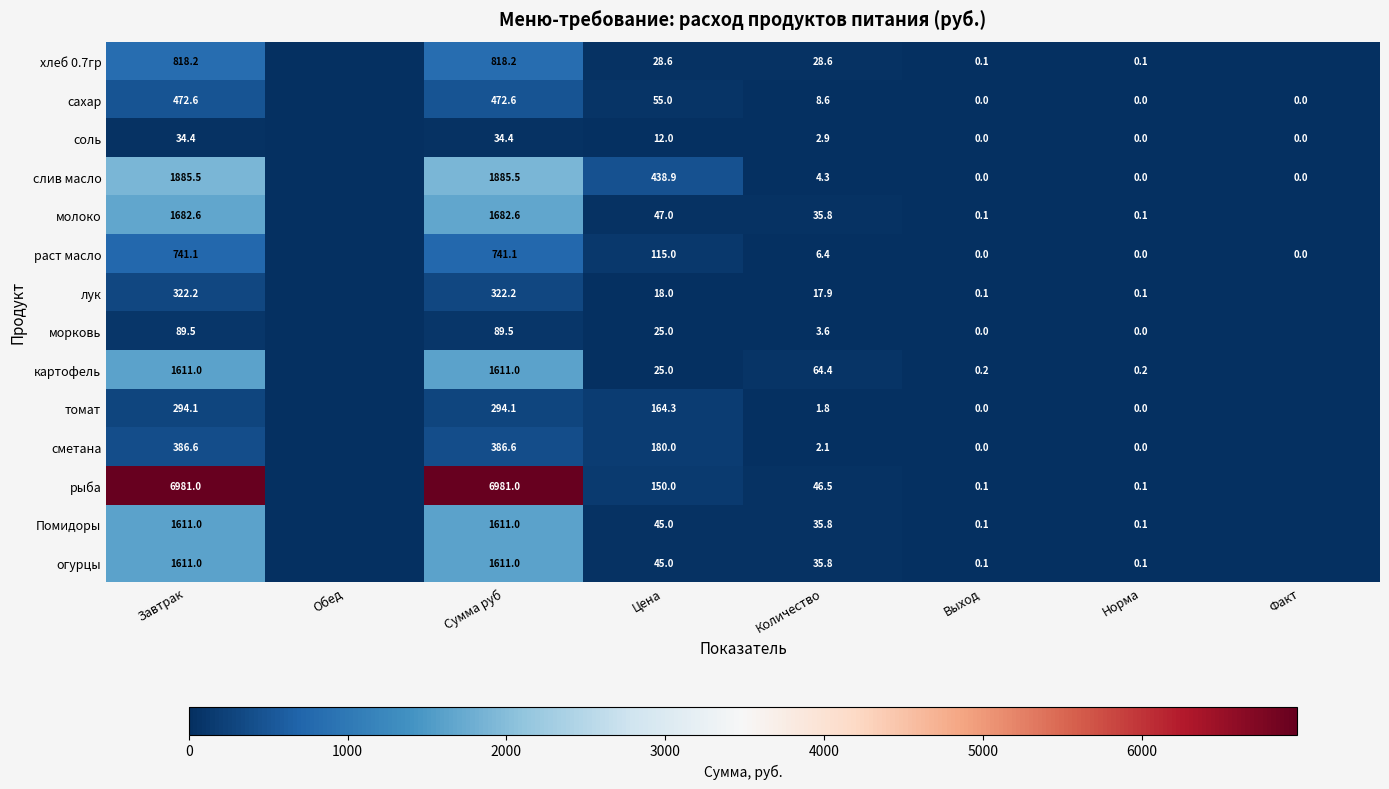

What is the total value across all series at Цена?

1348.8